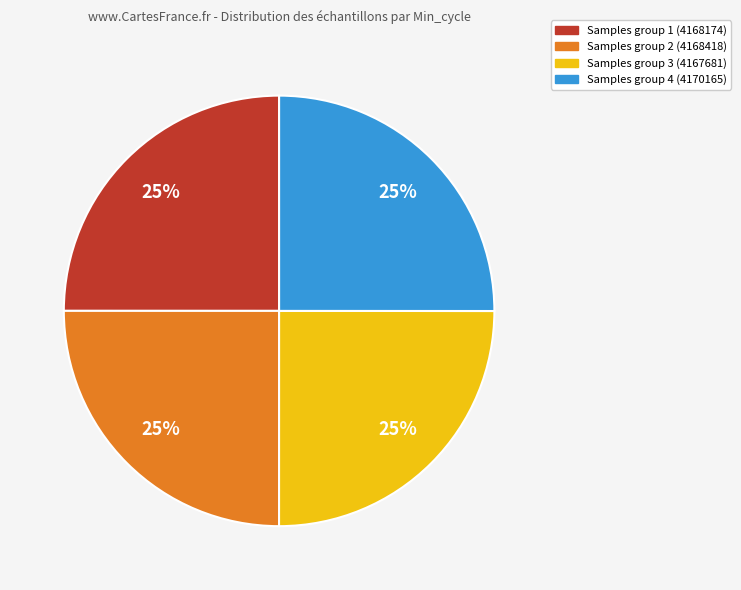

Count the number of slices in the pie.

4